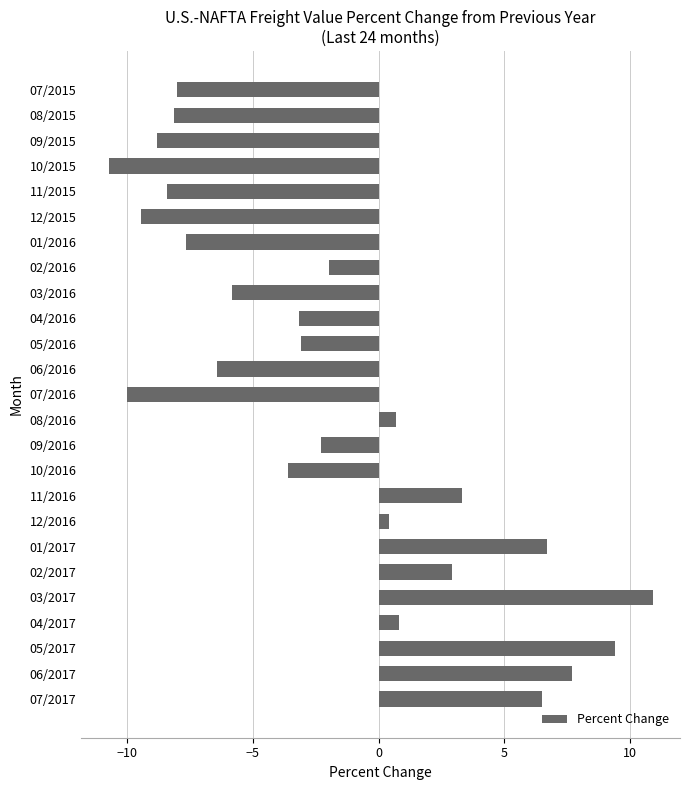

How many bars are there in total?

25